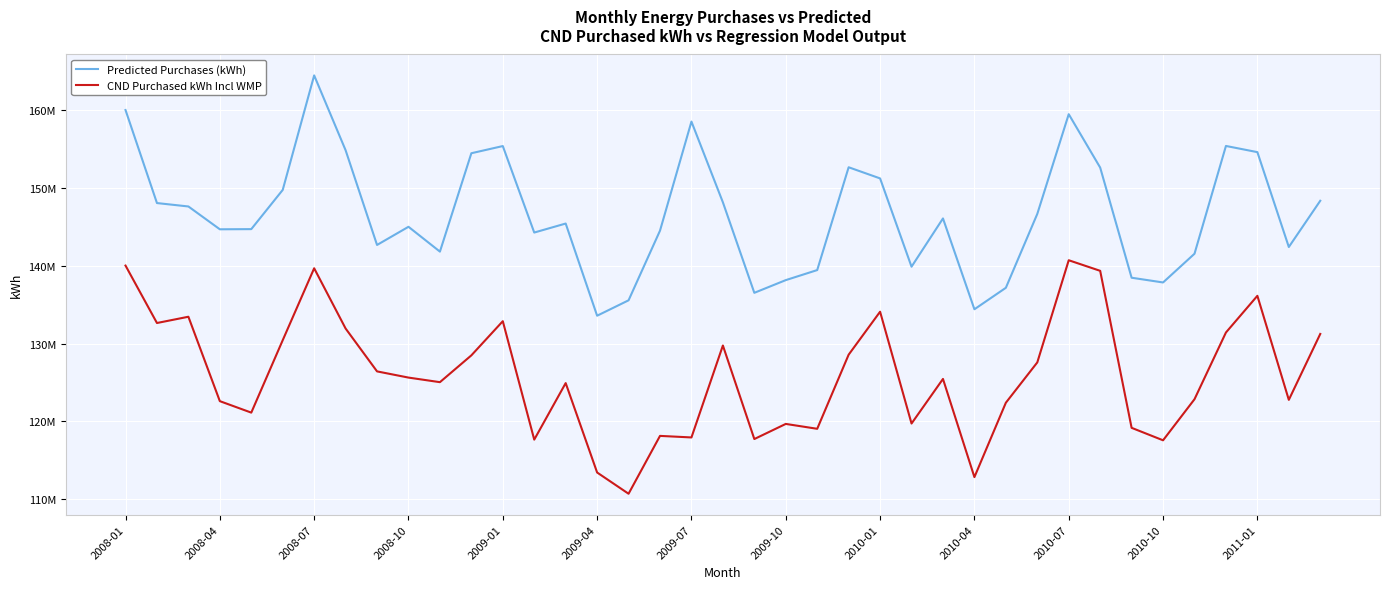

Does the chart have visible grid lines?

Yes